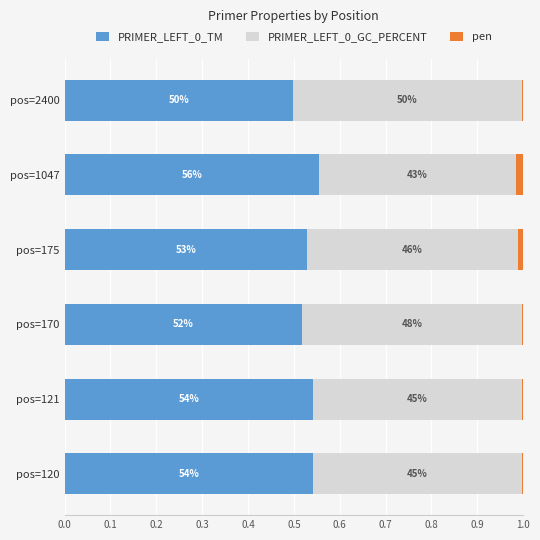

Which series has the largest range (max minus min)?

PRIMER_LEFT_0_GC_PERCENT